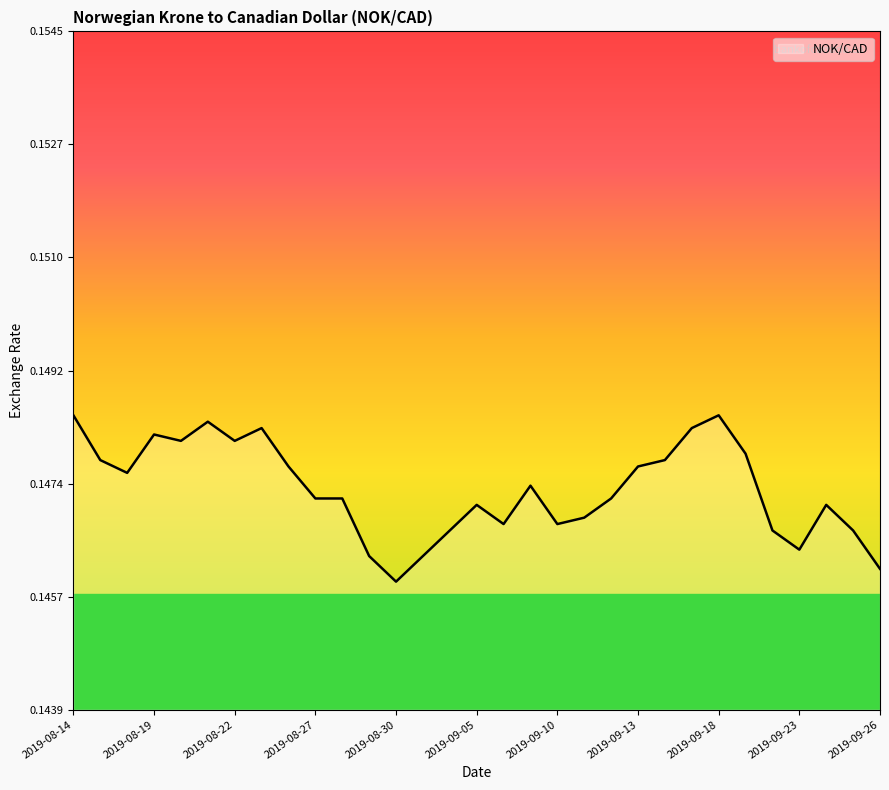

Count the number of data series in this chart.

1